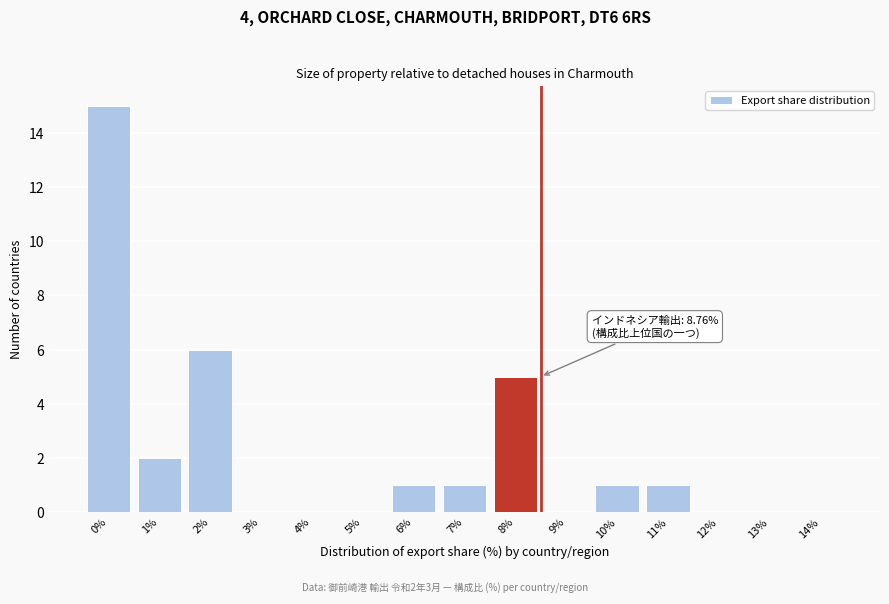

Reading left to right, what are all the values shown in this chart?

0%=15	1%=2	2%=6	3%=0	4%=0	5%=0	6%=1	7%=1	8%=5	9%=0	10%=1	11%=1	12%=0	13%=0	14%=0